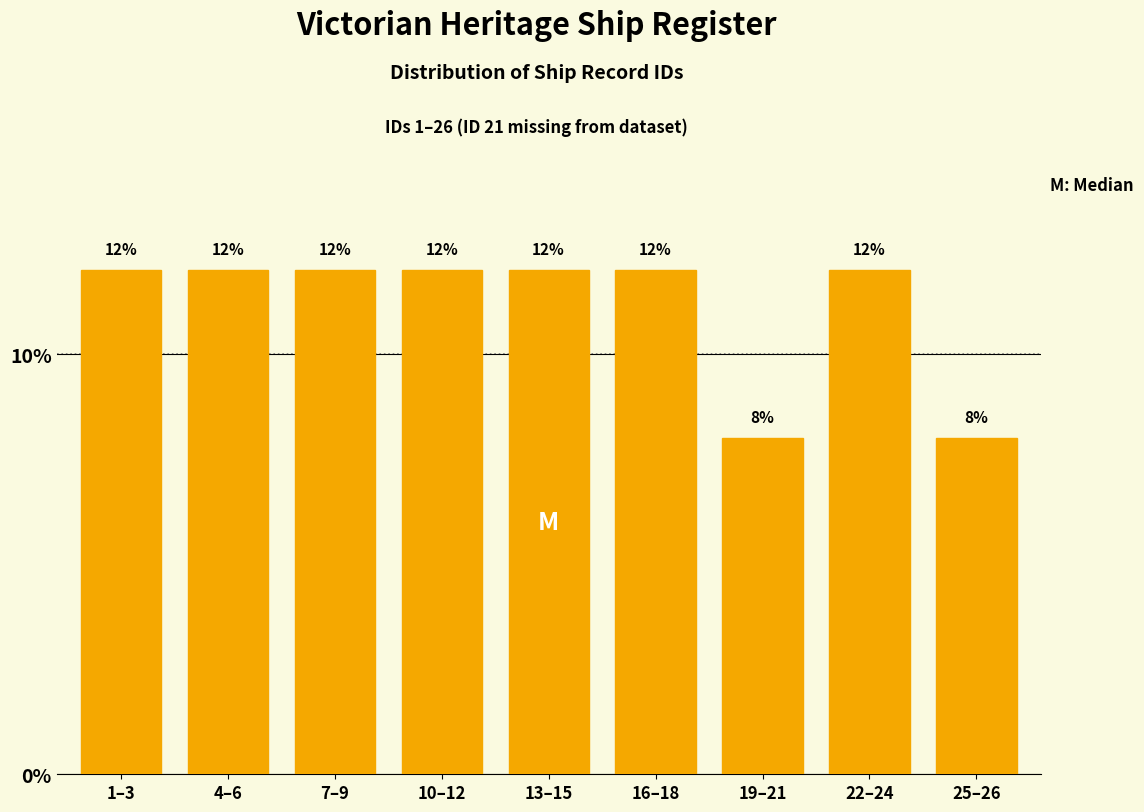

Reading left to right, what are all the values shown in this chart?

1–3=12	4–6=12	7–9=12	10–12=12	13–15=12	16–18=12	19–21=8	22–24=12	25–26=8